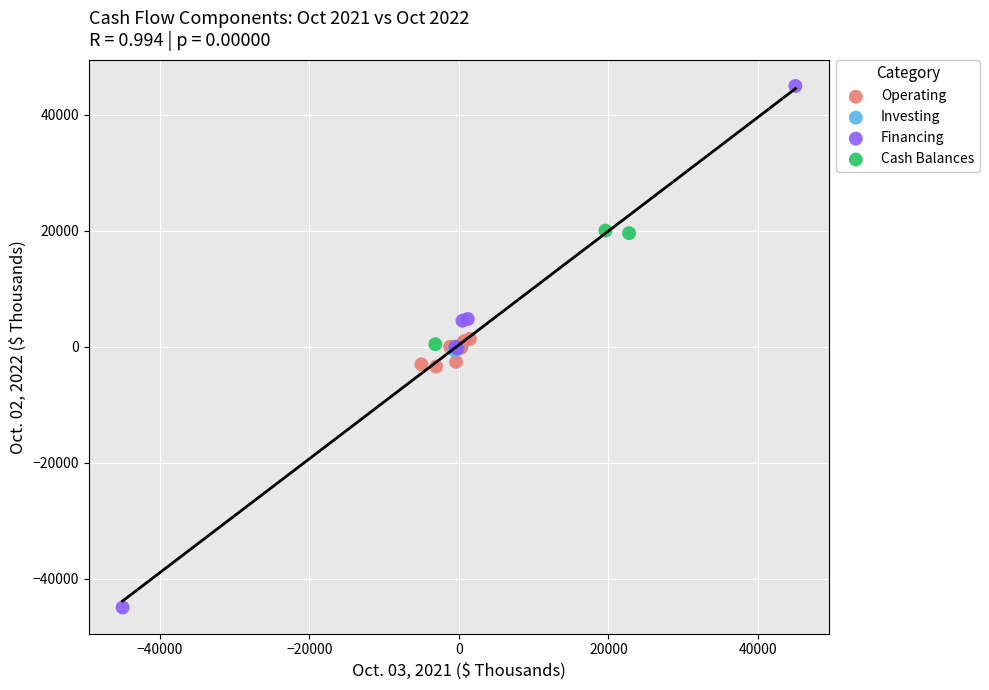

What are all the series names shown in the legend?

Operating, Investing, Financing, Cash Balances